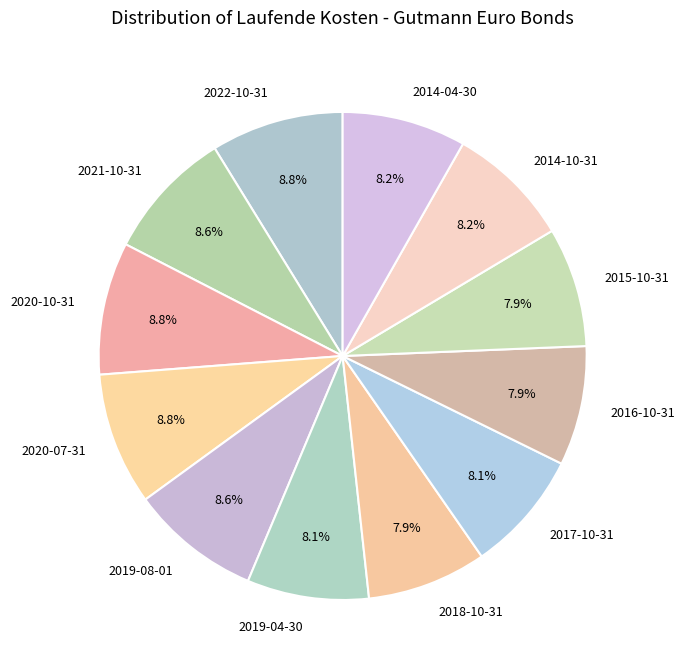

Is there a majority slice in this chart?

No